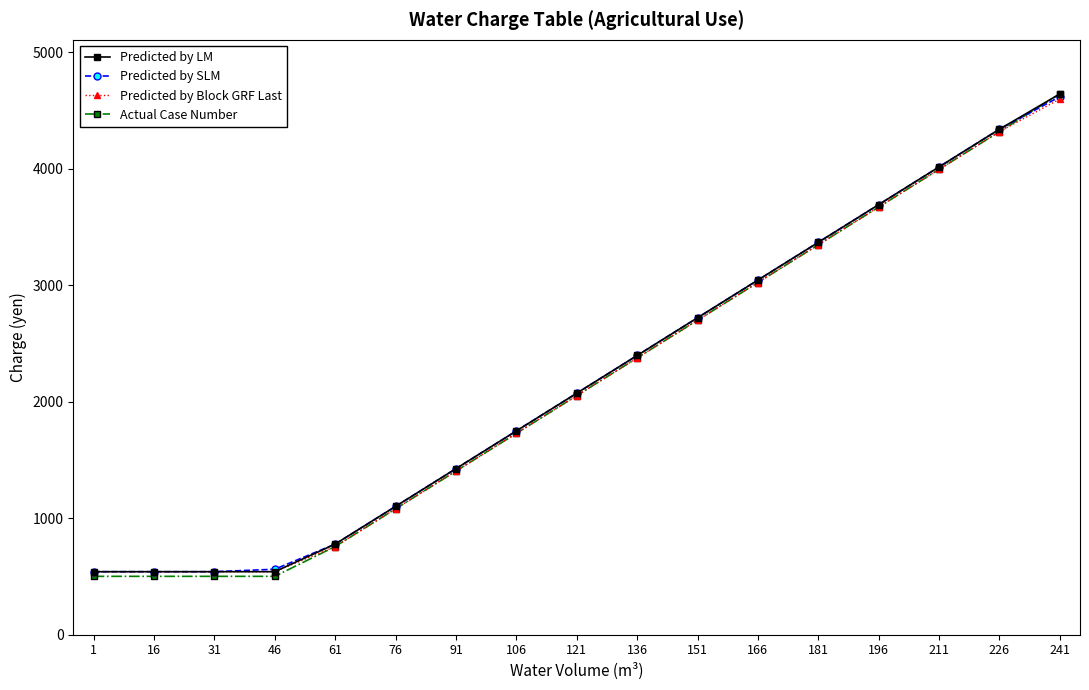

At which category does the chart reach its peak across all series?

241